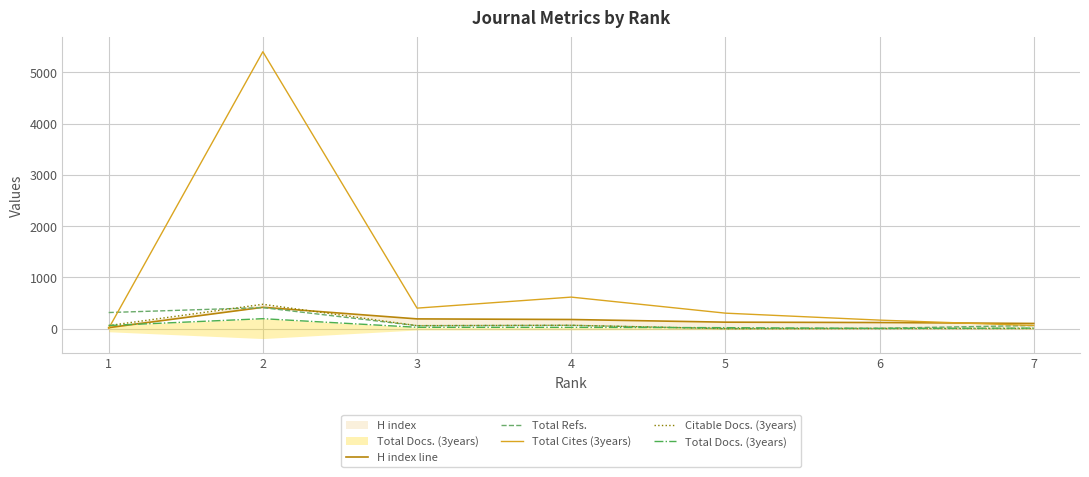

At which category does H index line reach its first local peak?

2